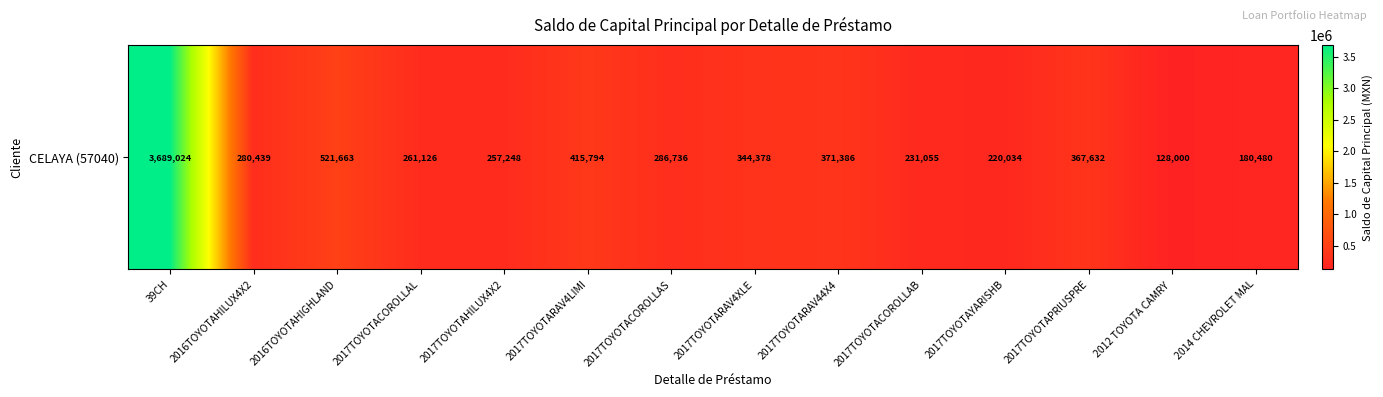

Is it true that the value at 2014 CHEVROLET MAL is 262330.4?

False